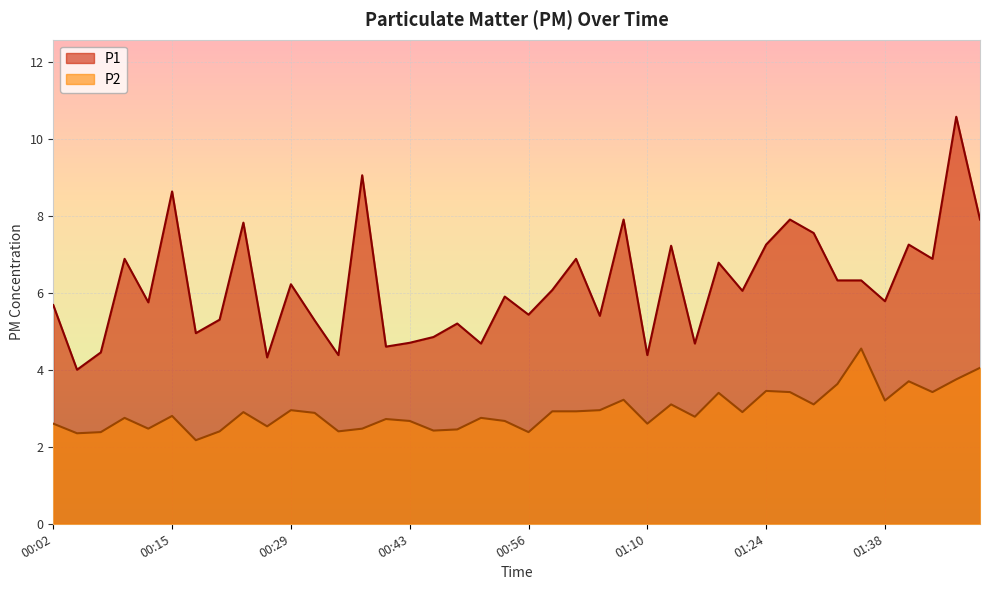

Which category has the lowest value in the P2 series?

00:18